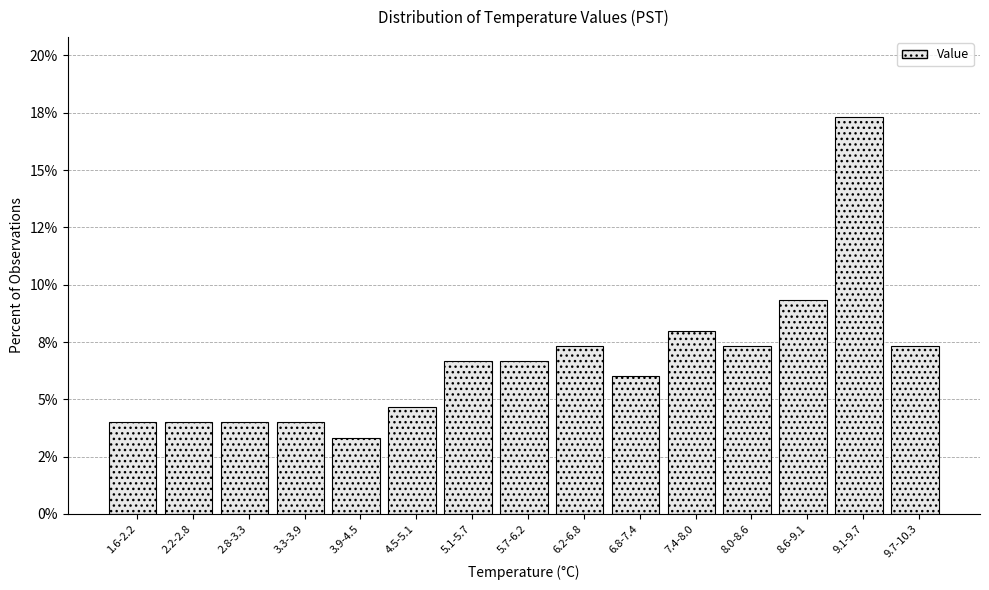

Are the bars horizontal?

No